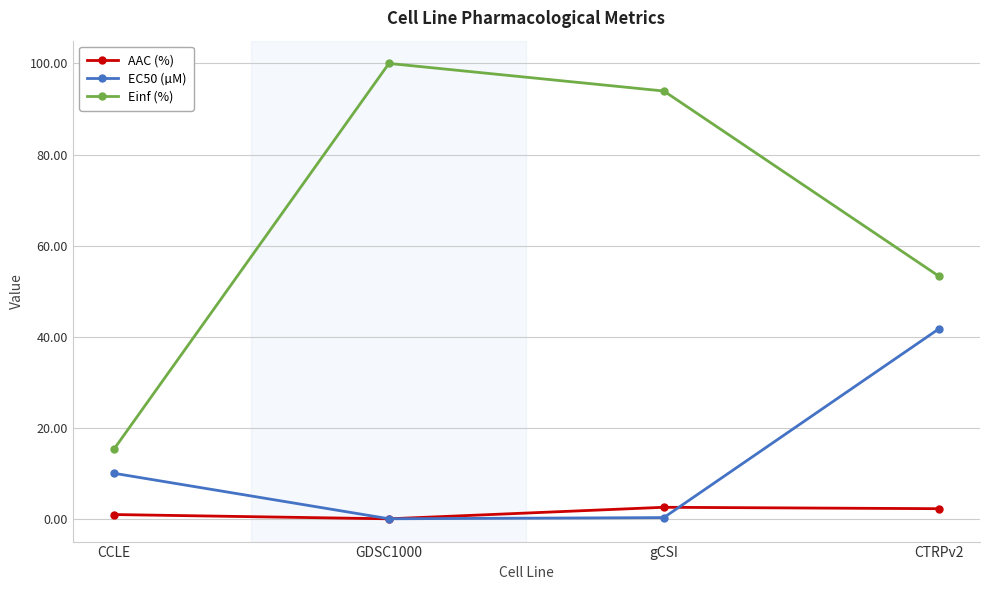

How many lines are shown in the chart?

3